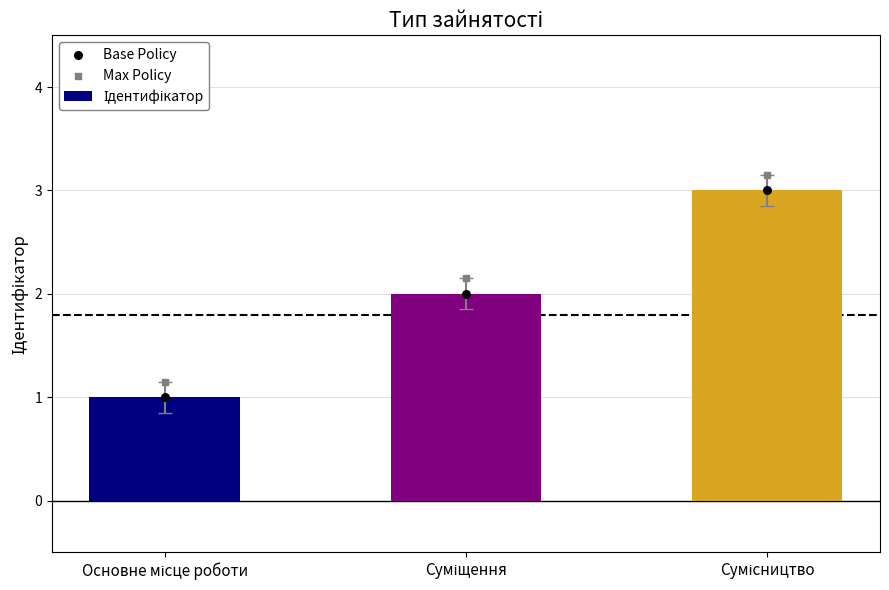

Is the value of Ідентифікатор at Основне місце роботи greater than the value of Base Policy at Основне місце роботи?

No